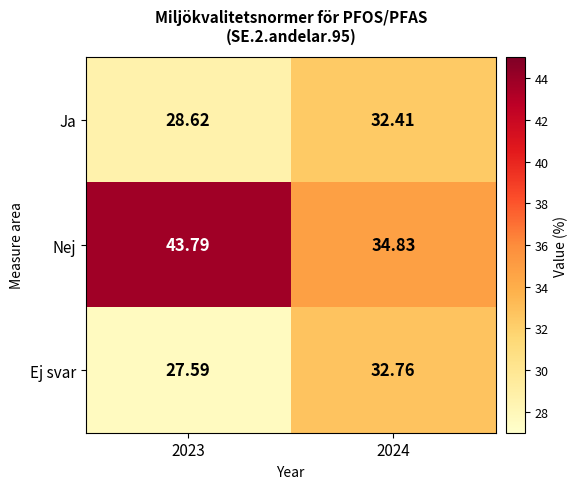

How many values in the Ej svar series exceed 32?

1